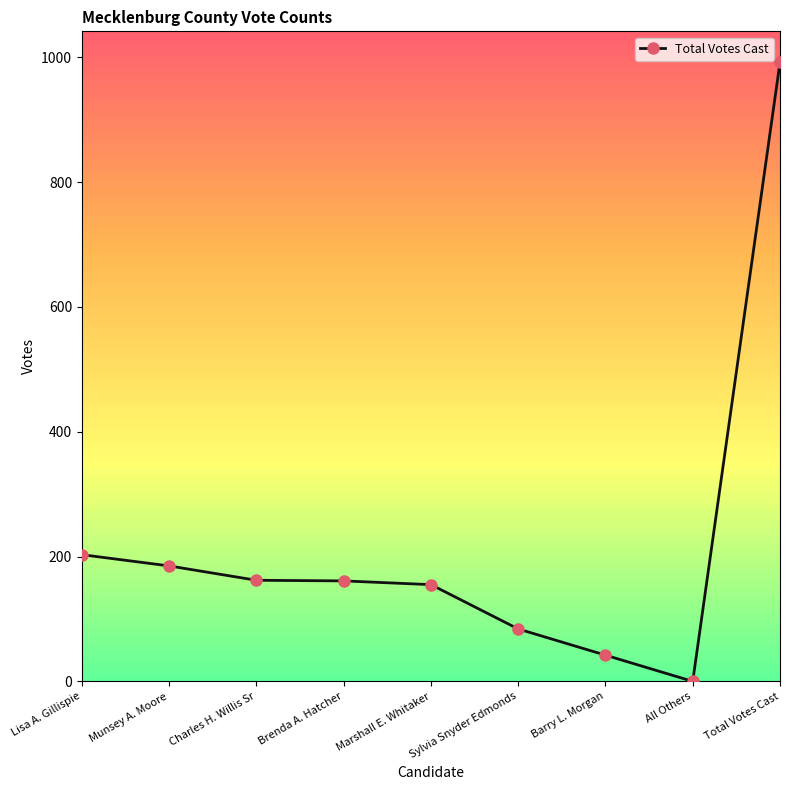

Which category has the highest value across all series?

Total Votes Cast